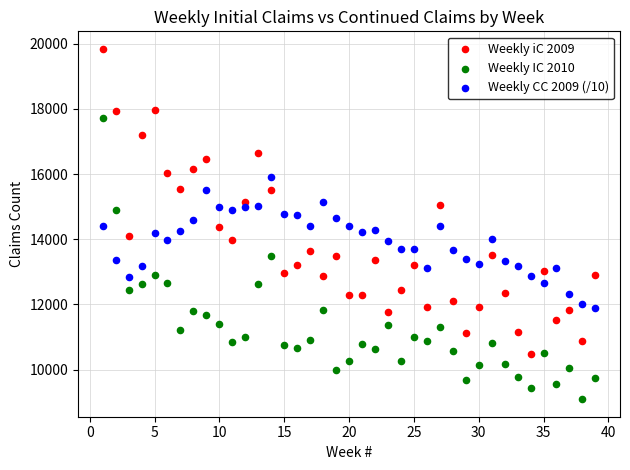

Which series reaches the minimum Y coordinate?

Weekly IC 2010